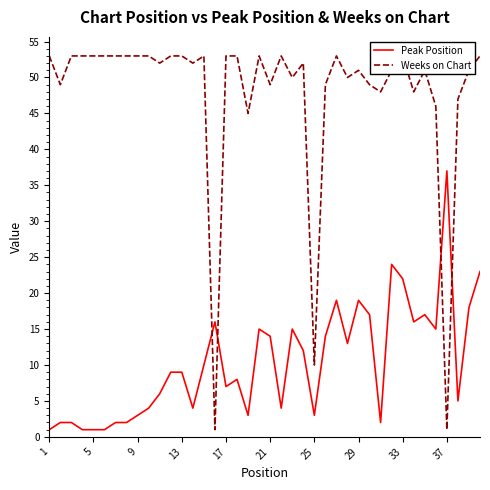

True or false: Weeks on Chart has a value of 2 at 15.

False